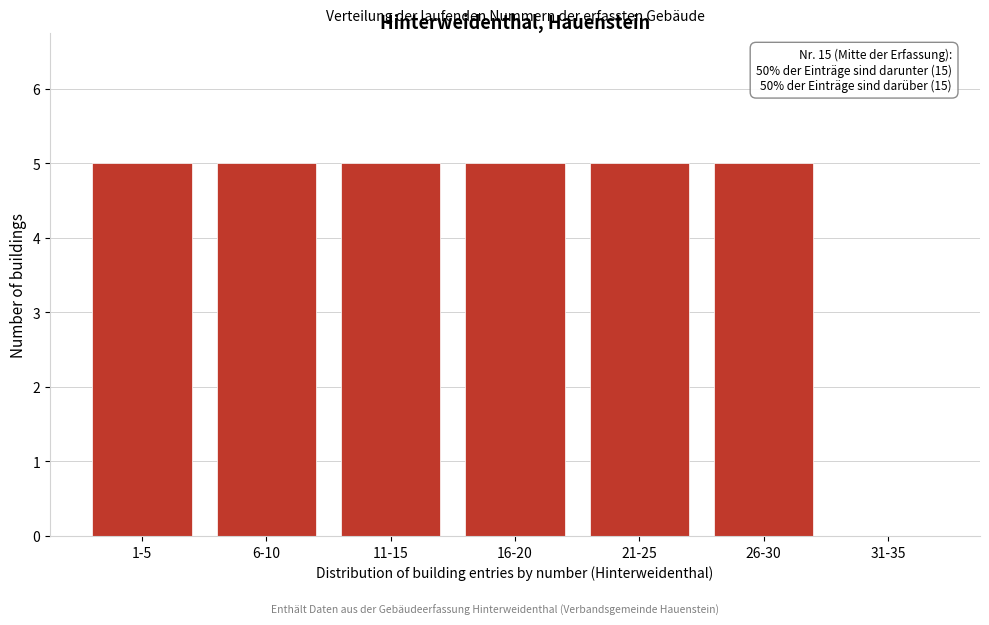

Reading left to right, extract all data points from this chart.

1-5=5	6-10=5	11-15=5	16-20=5	21-25=5	26-30=5	31-35=0